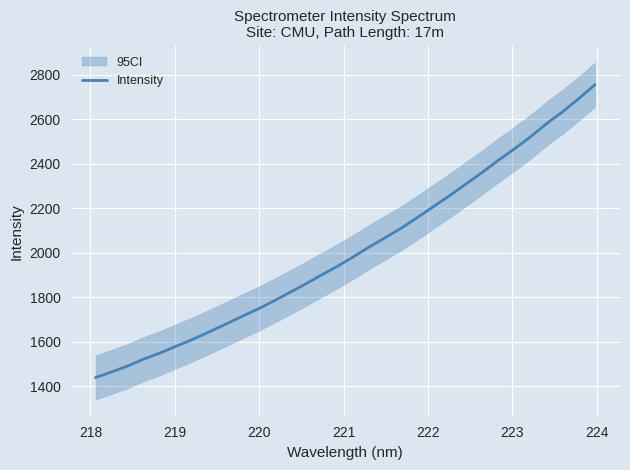

What is the maximum value for Intensity?

2756.3